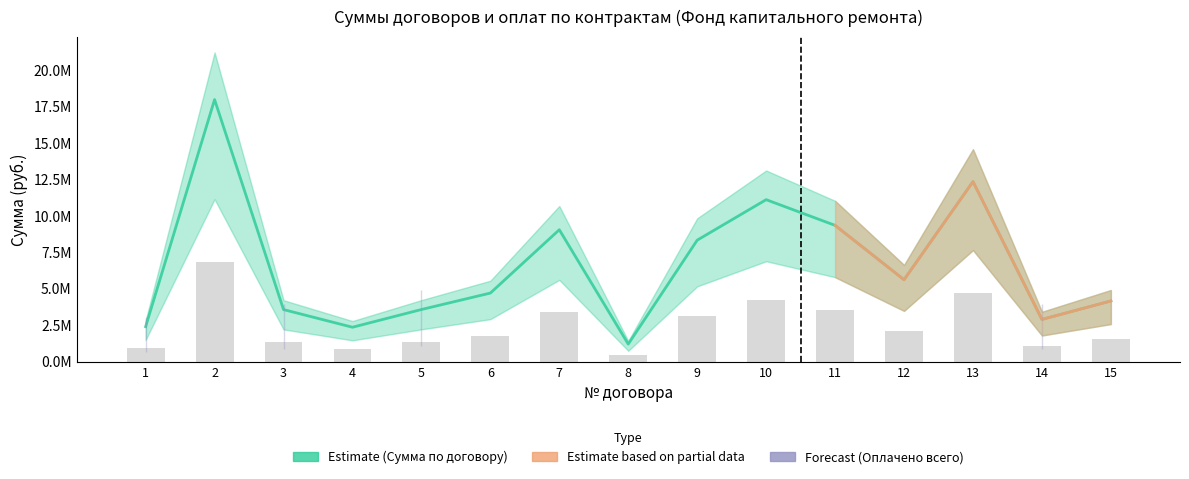

What is the average value?

6580841.3